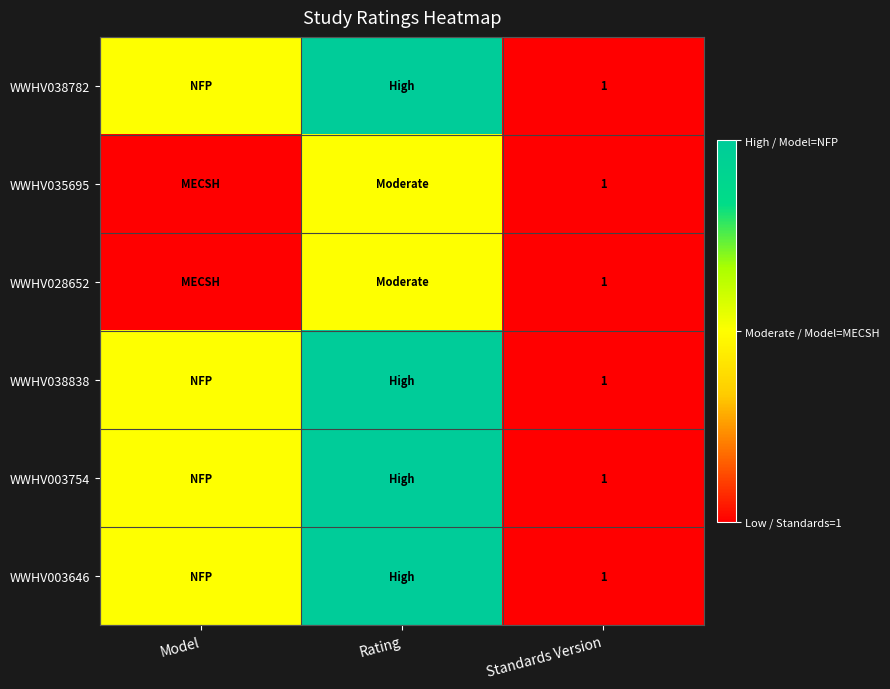

The WWHV035695 series shows 1 at Standards Version. True or false?

True